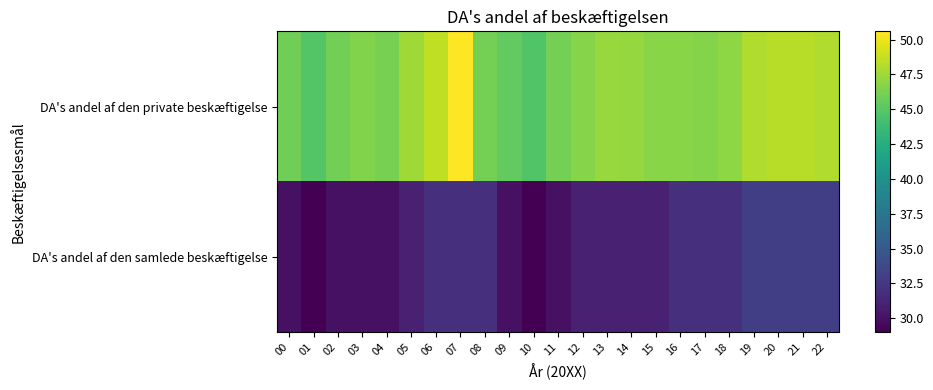

Which has a higher value, 12 or 00?

12